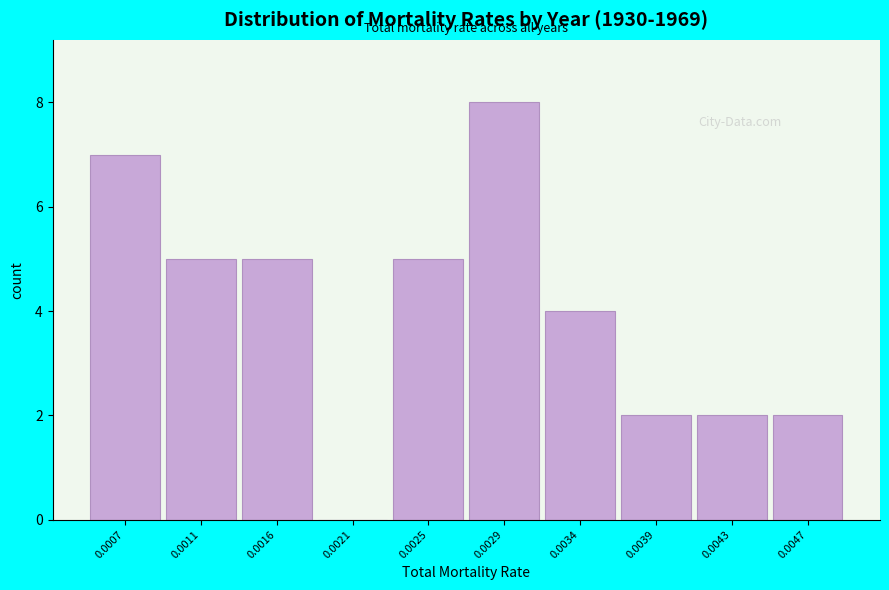

Reading left to right, extract all data points from this chart.

0.0007=7	0.0011=5	0.0016=5	0.0021=0	0.0025=5	0.0029=8	0.0034=4	0.0039=2	0.0043=2	0.0047=2